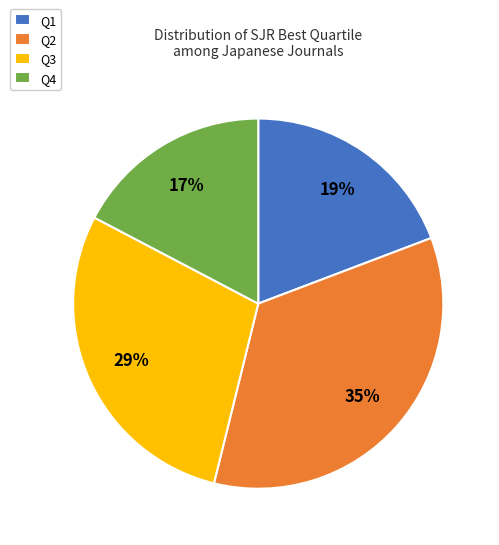

Combined, do Q4 and Q1 account for over 50%?

No